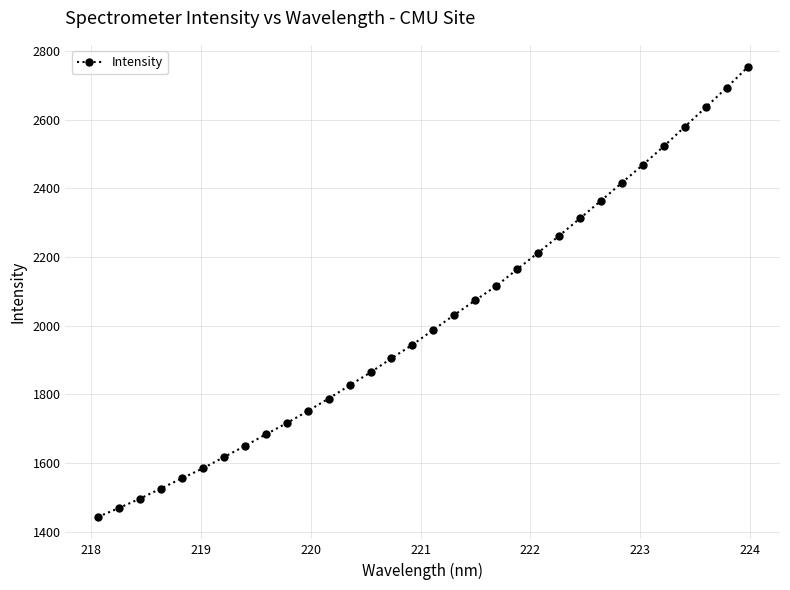

What is the difference between the maximum and second lowest values?

1282.8